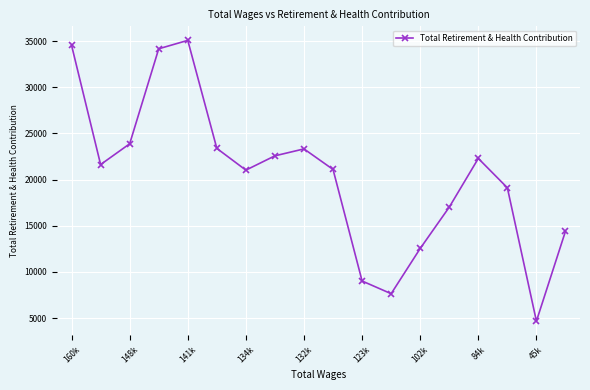

How many values are below 21626?

9